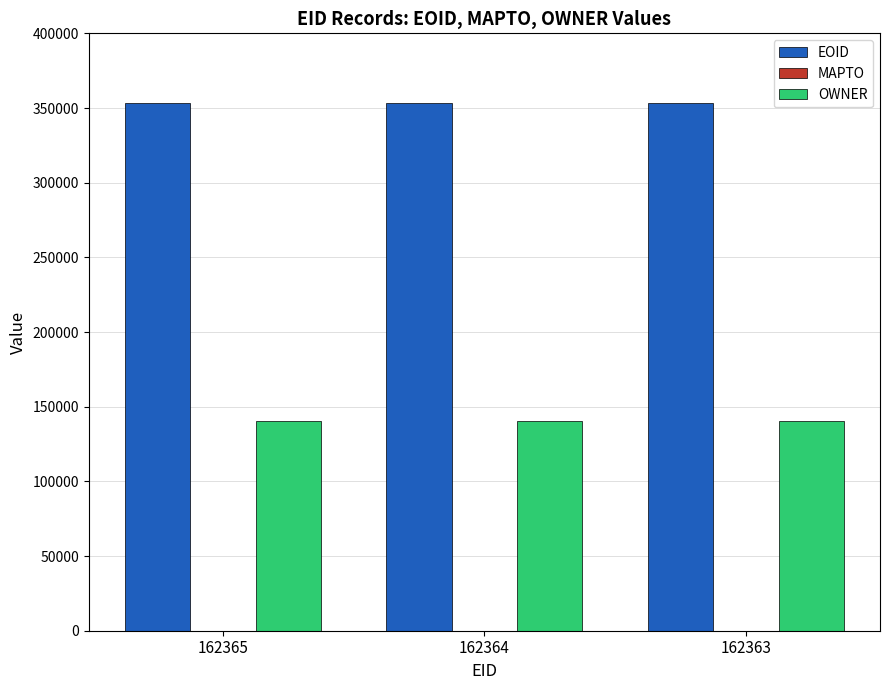

What is the highest value of the OWNER series?

140717